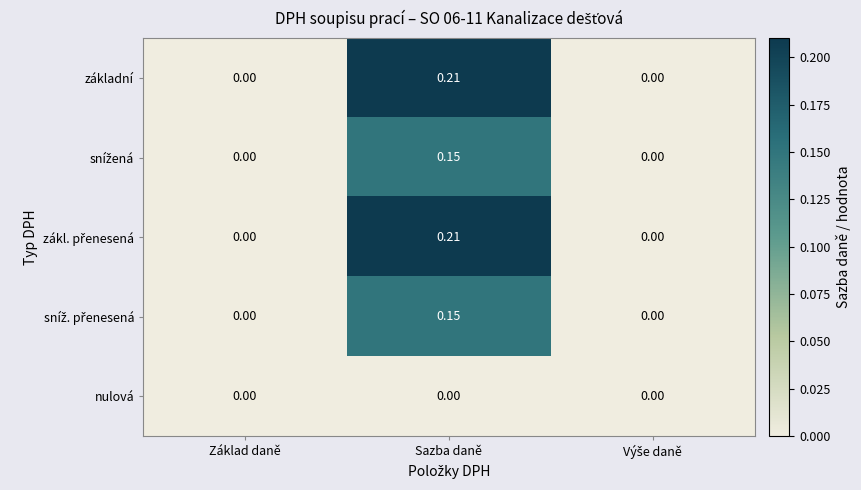

At which category is the sum across all series the highest?

Sazba daně